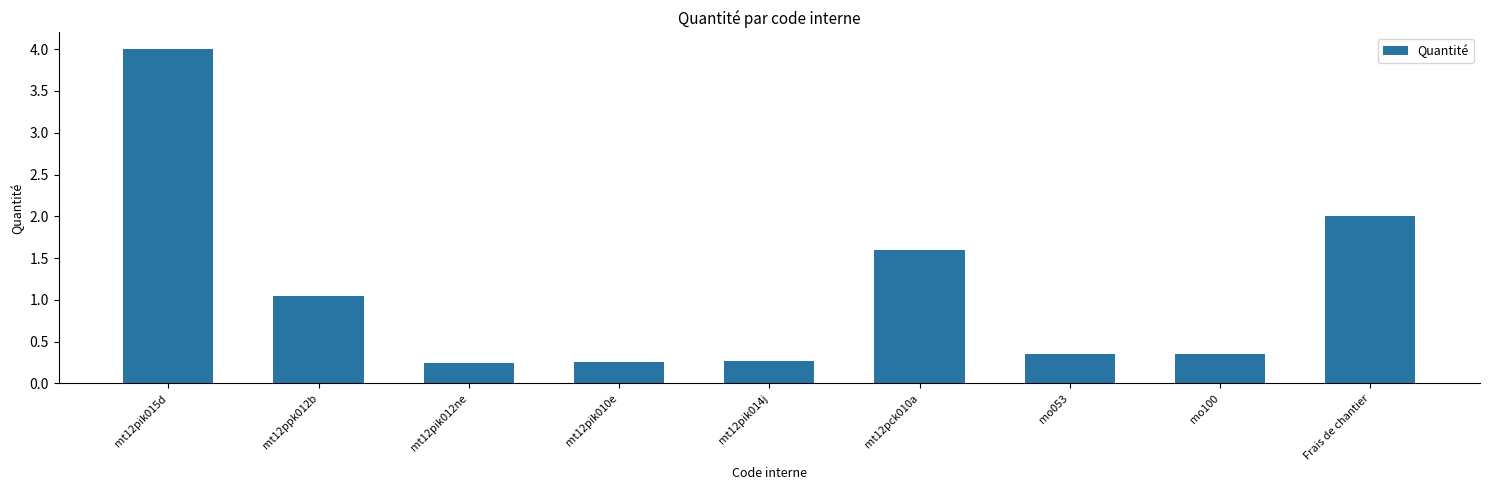

What position from the right is Frais de chantier?

1